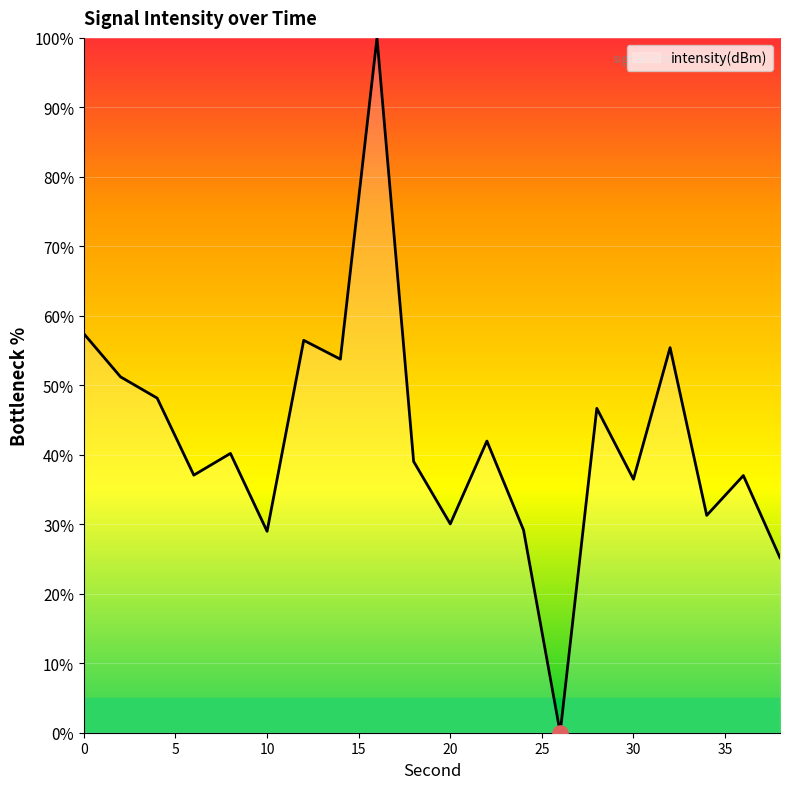

What is the difference between the maximum and minimum values?

100.0